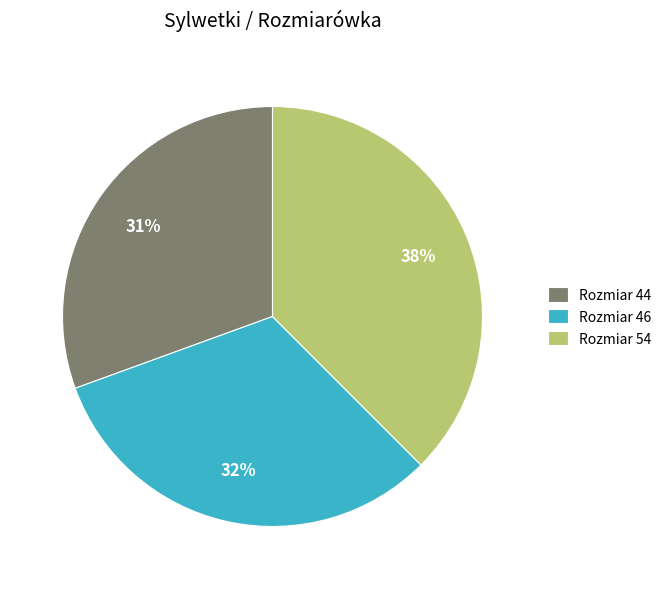

To the nearest percent, what is the average slice percentage?

33%